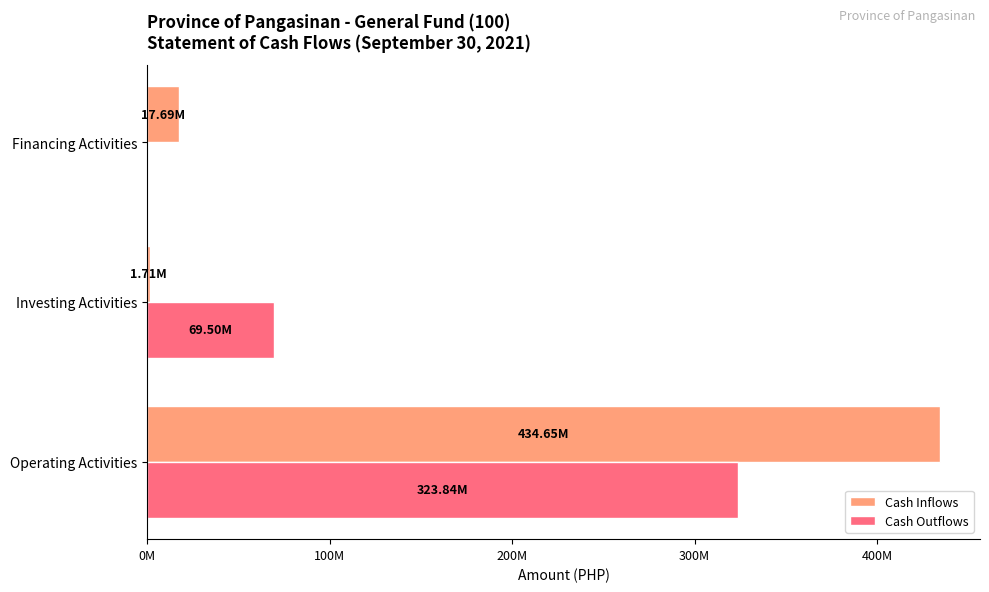

Where is Cash Inflows nearest to the value 218178369?

Financing Activities